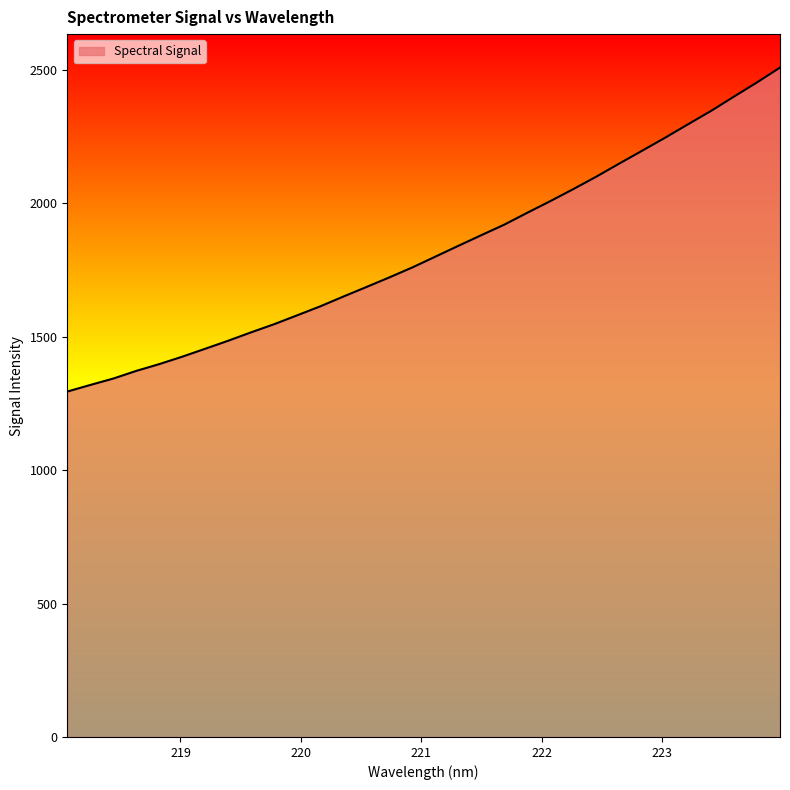

What is the sum of all values?

58314.3